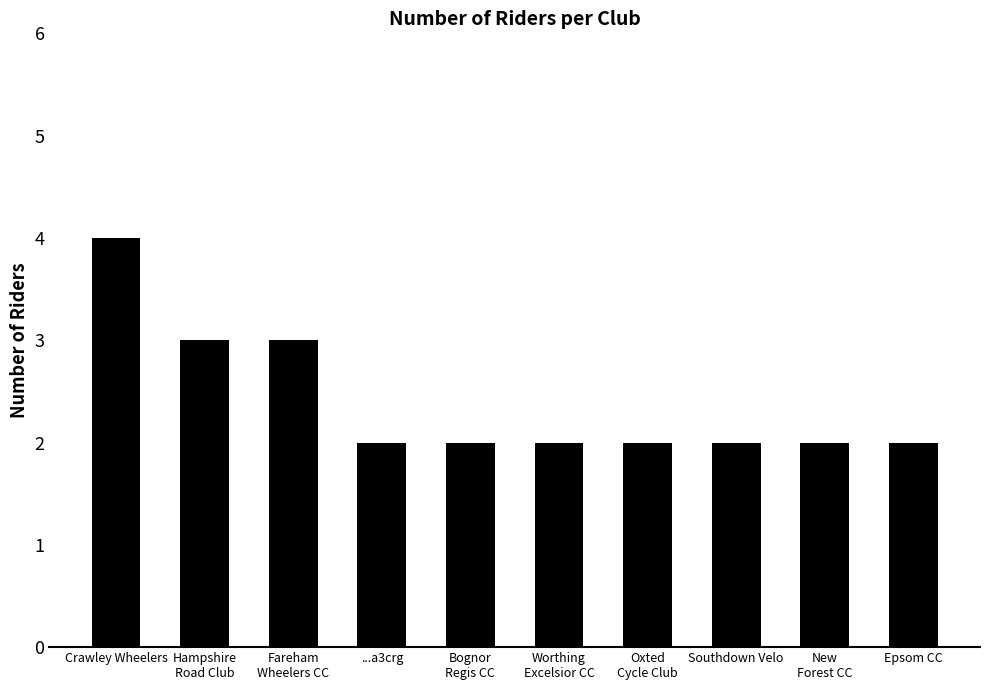

What is the label of the 4th bar from the left?

...a3crg